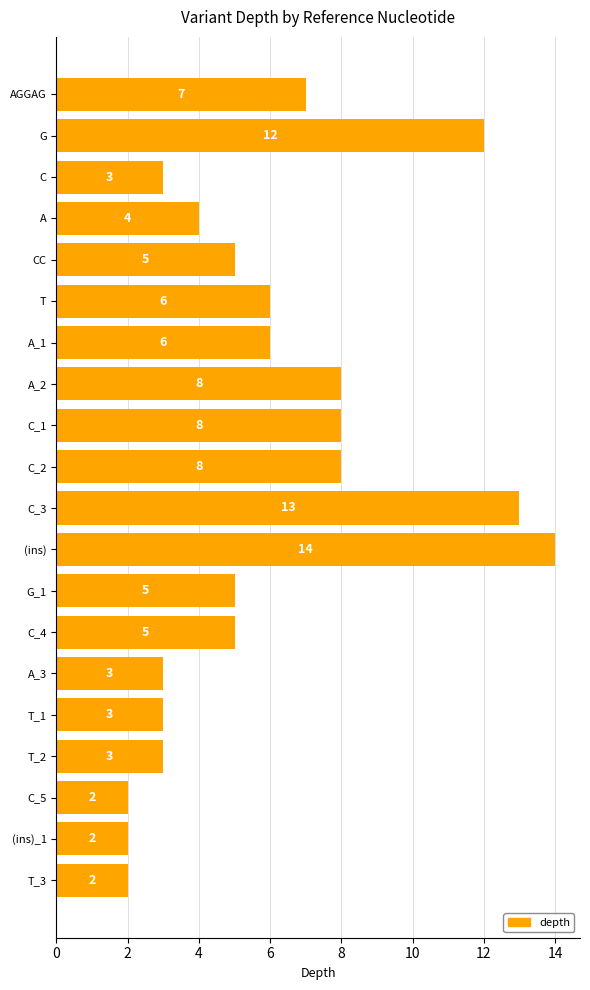

What is the greatest value displayed?

14